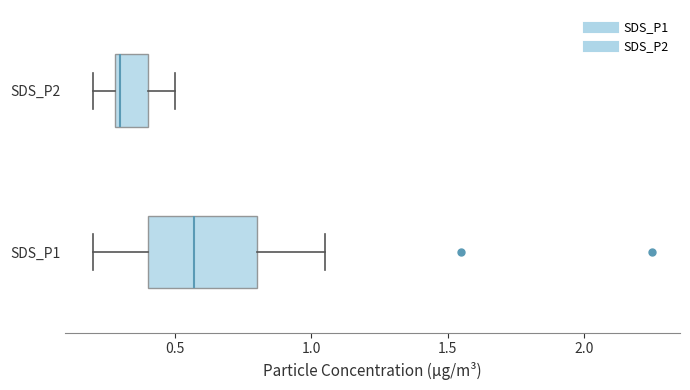

Comparing the boxes themselves (not the whiskers), which one is the widest?

SDS_P1